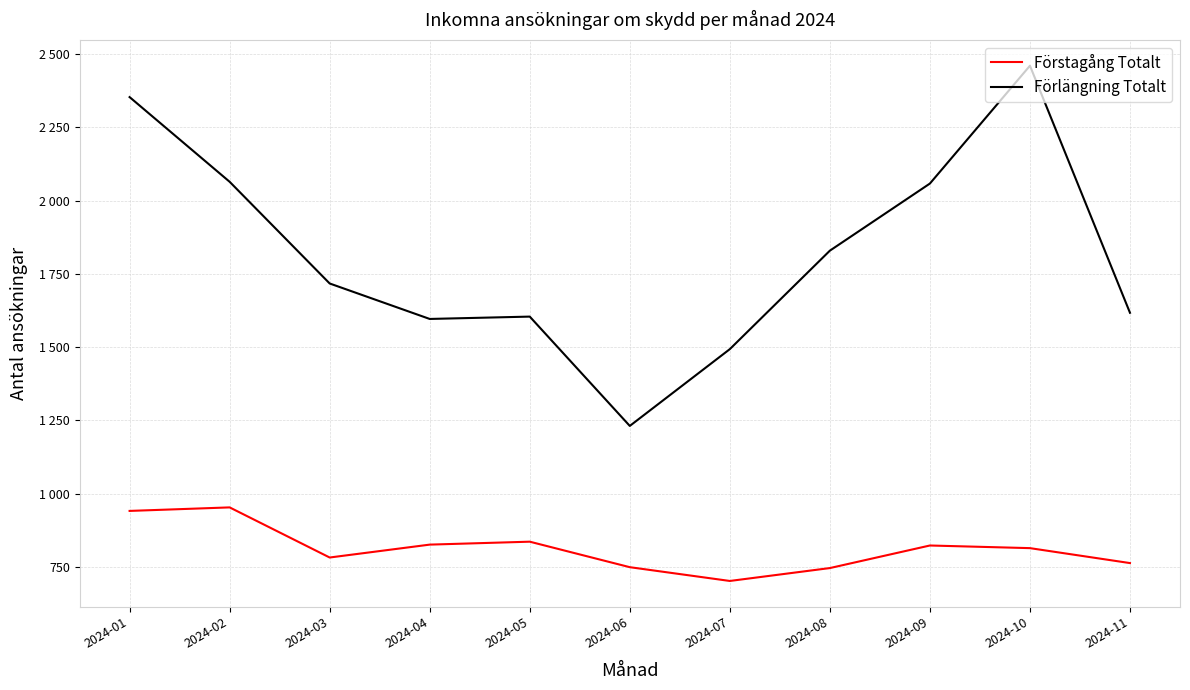

What is the highest value of the Förstagång Totalt series?

953